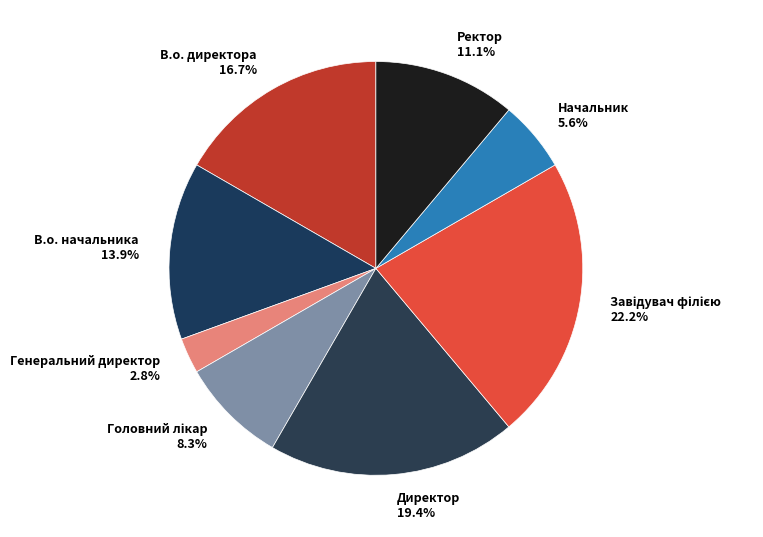

Is there a majority slice in this chart?

No